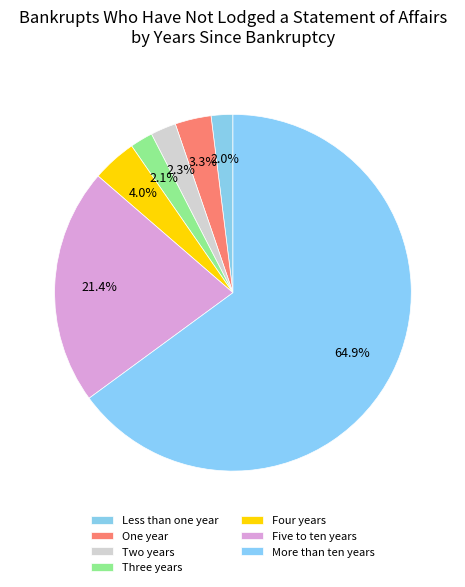

Count the number of slices in the pie.

7